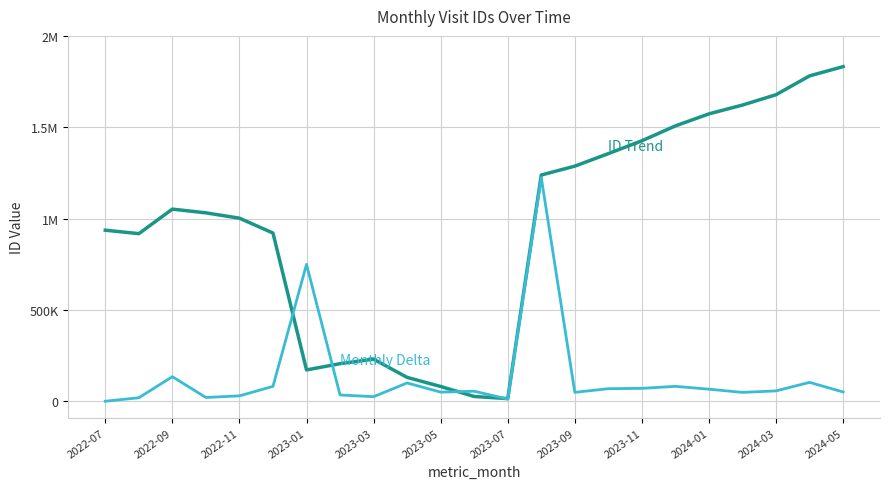

Reading right to left, what are all the values shown in this chart?

1831729	1781130	1677934	1621387	1573140	1507250	1425855	1355448	1286902	1238319	14174	25964	80629	130412	230327	205518	171341	920695	1001955	1031205	1051630	917319	936212